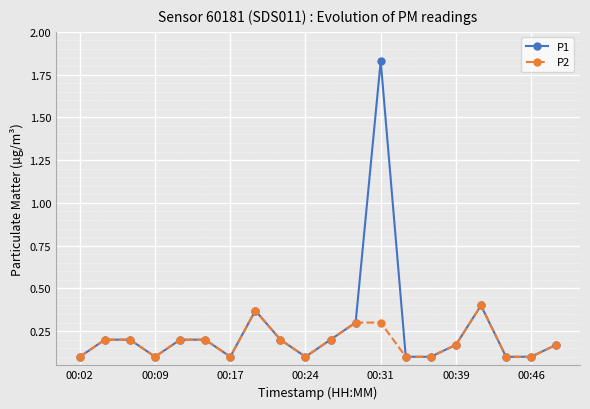

What are all the series names shown in the legend?

P1, P2